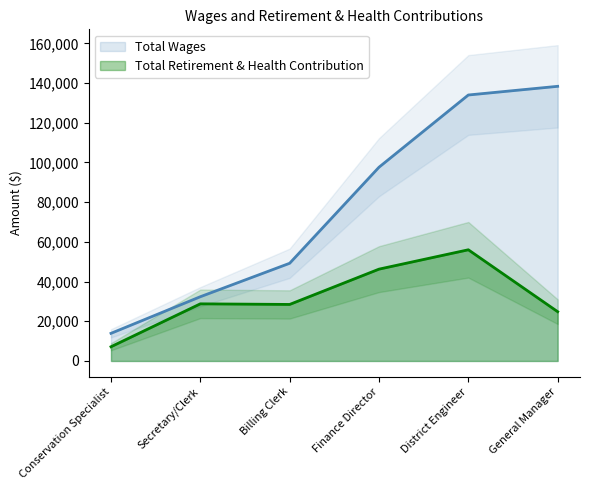

Rank the categories by Total Wages value from highest to lowest.

General Manager, District Engineer, Finance Director, Billing Clerk, Secretary/Clerk, Conservation Specialist